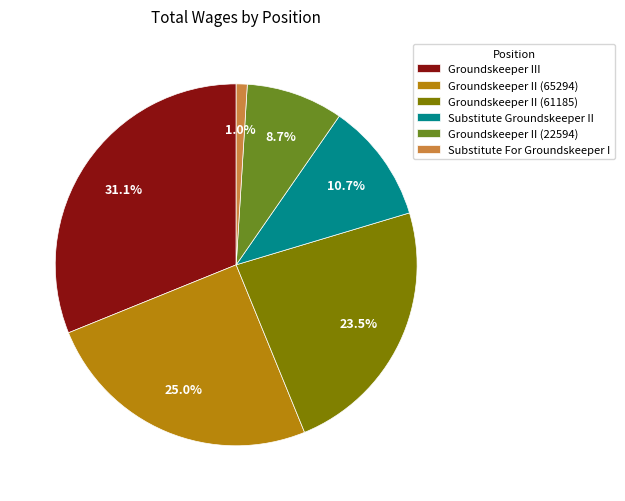

Which slice is the smallest?

Substitute For Groundskeeper I